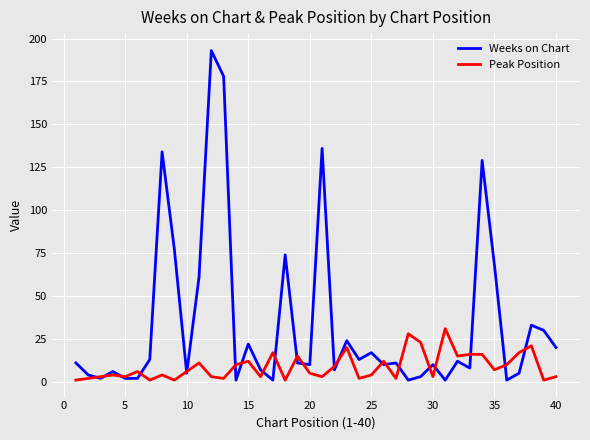

List the series in order of their overall mean, highest first.

Weeks on Chart, Peak Position